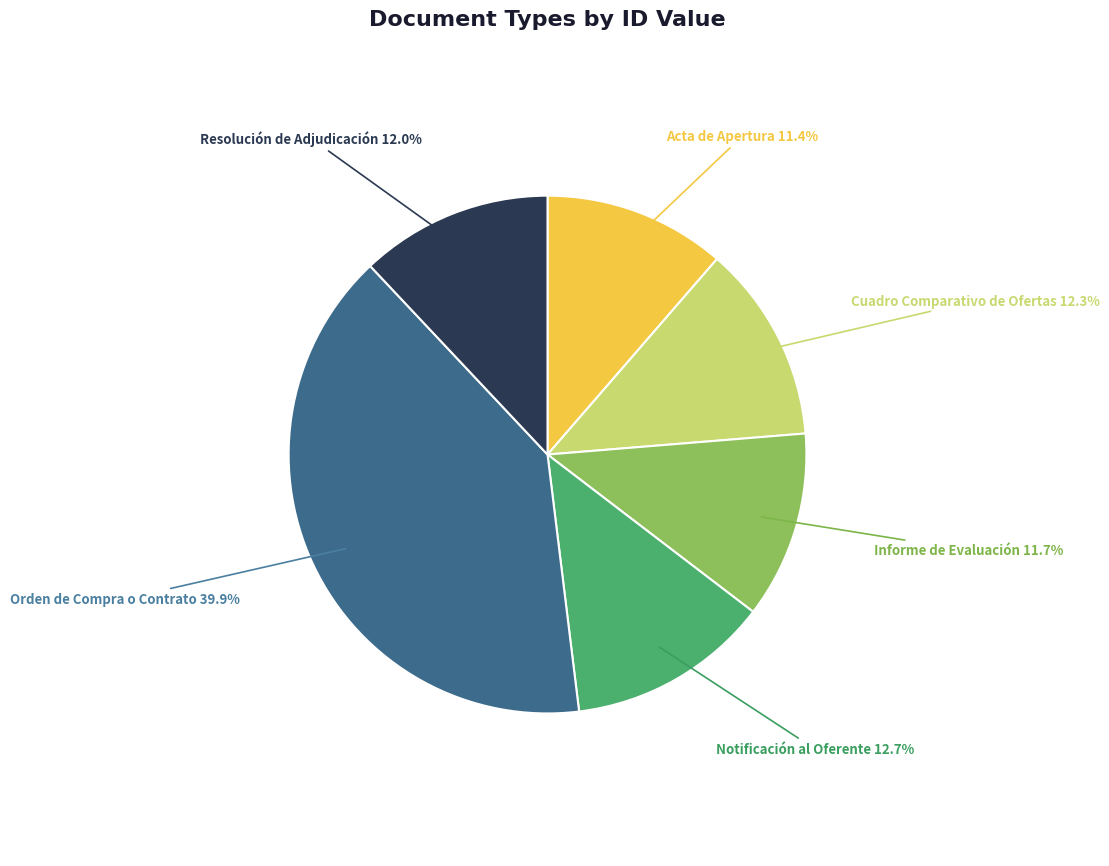

Does any single category account for the majority?

No